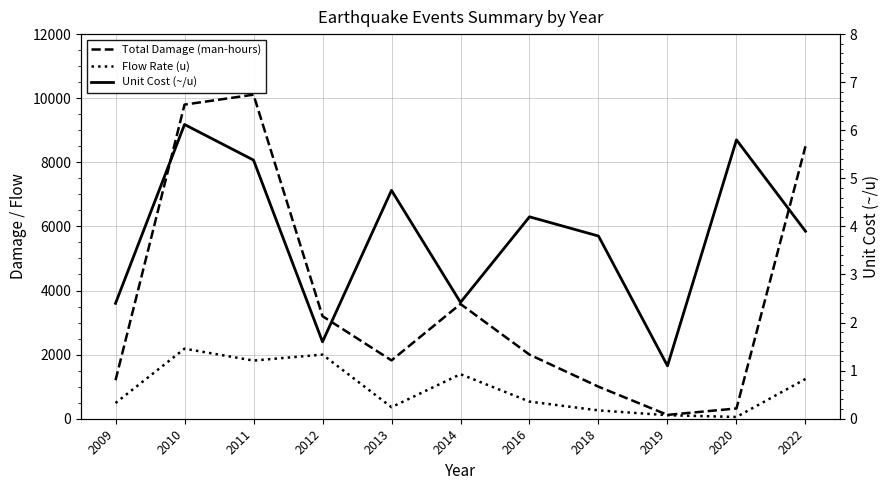

Where is the first local maximum for Flow Rate (u)?

2010